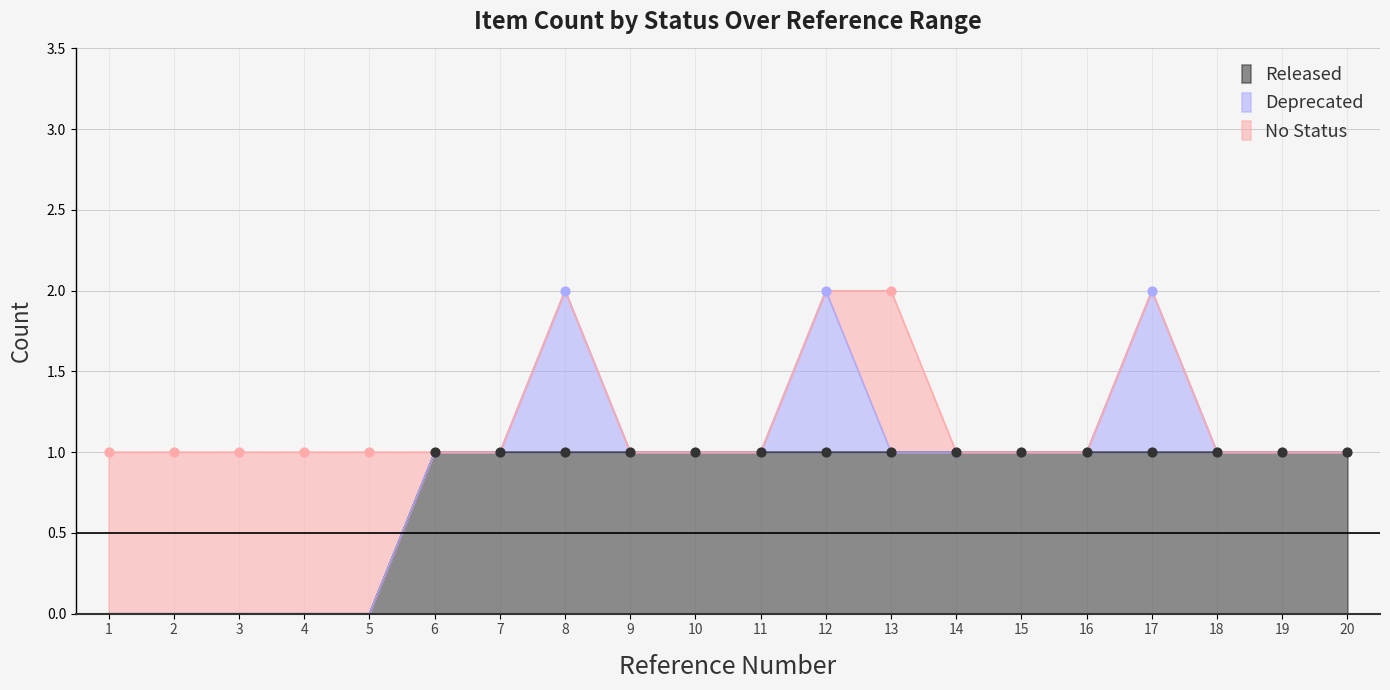

The value of Released at 10 is 0. True or false?

False